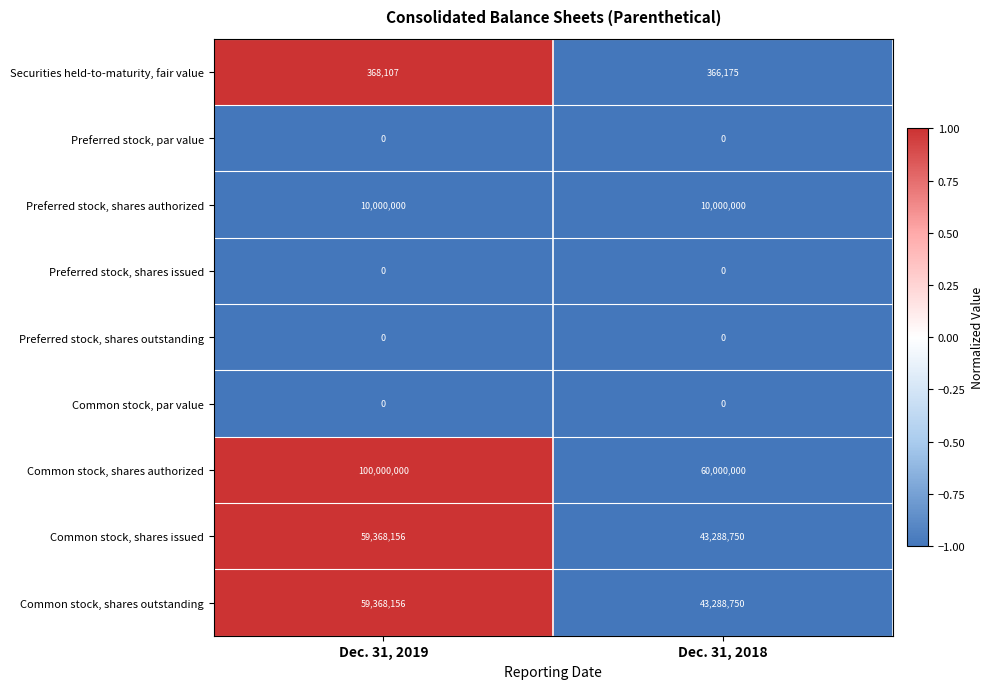

What value does the Securities held-to-maturity, fair value series have at Dec. 31, 2018?

366175